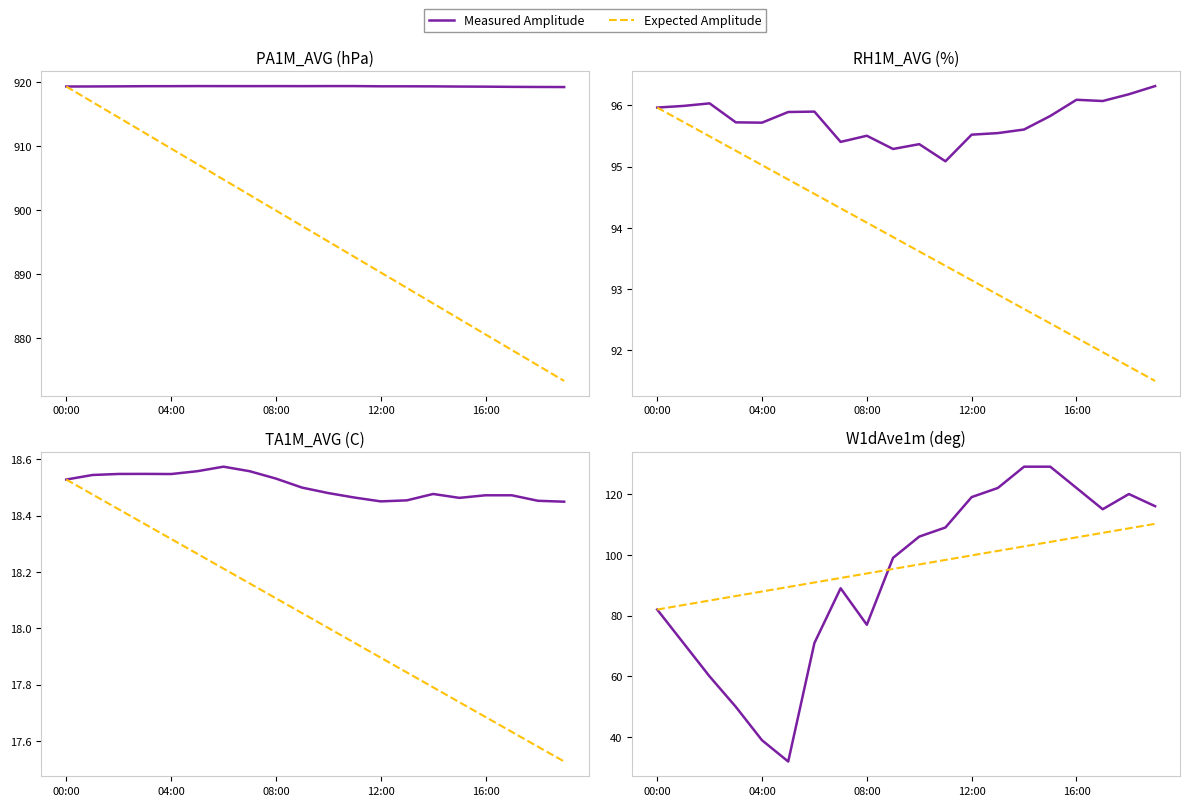

True or false: Measured Amplitude has more than 0 points higher than both neighbors.

True